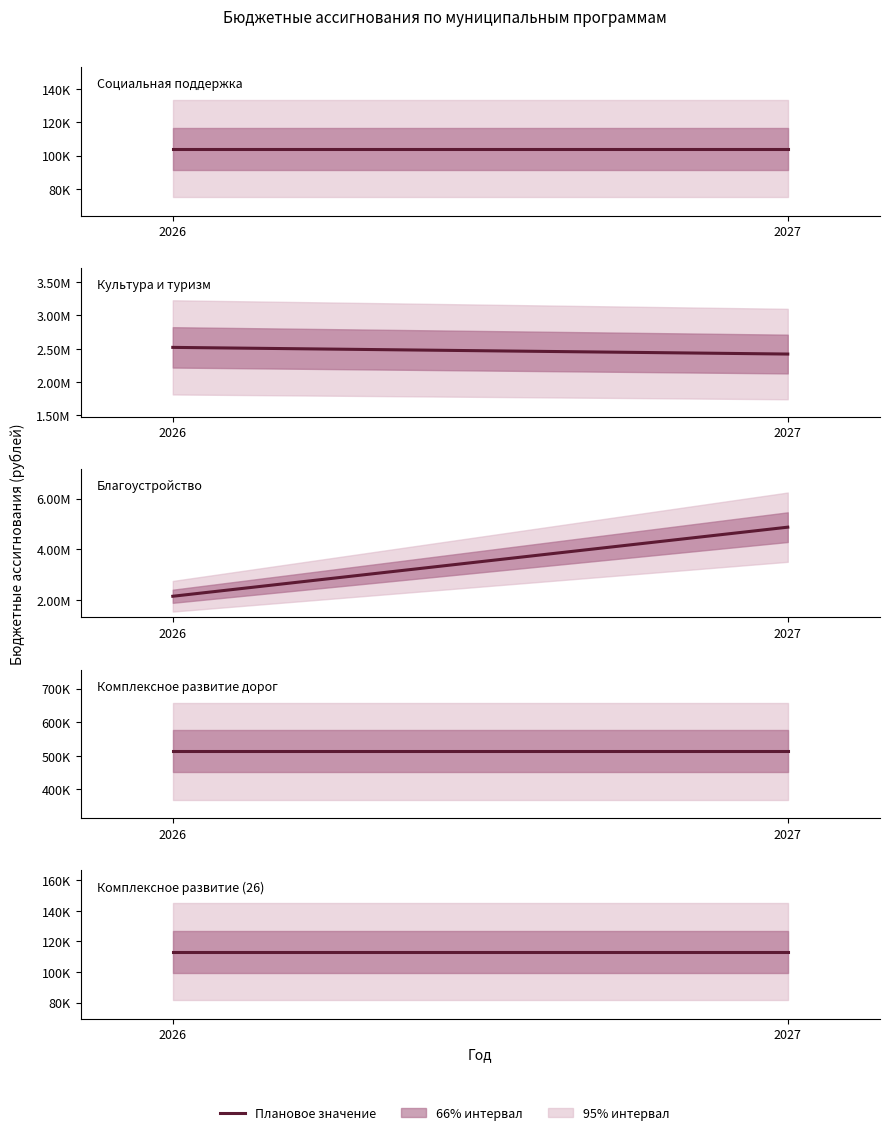

How many lines are shown in the chart?

5